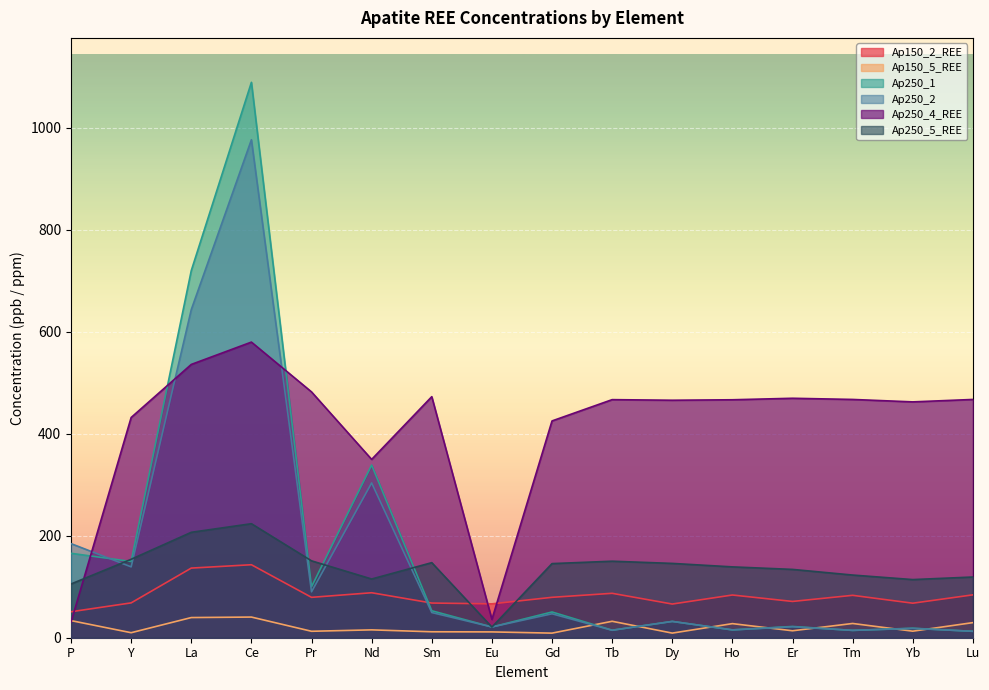

Reading left to right, transcribe all the data shown in this chart.

Ap150_2_REE: 50.9	68.3	136.5	143.1	79.2	88.2	68.0	66.4	79.2	87.1	66.0	83.7	71.1	83.1	67.7	84.0
Ap150_5_REE: 33.5	9.8	39.5	40.5	12.6	15.4	11.7	11.4	9.0	32.2	9.1	27.6	13.6	27.9	12.8	29.6
Ap250_1: 165.5	149.4	719.7	1088.7	99.8	338.5	52.8	21.0	50.5	14.7	32.0	15.4	22.0	14.3	18.6	12.5
Ap250_2: 184.4	138.9	643.1	976.1	90.0	303.4	49.3	21.1	46.9	14.6	31.9	15.3	21.5	14.4	18.2	12.6
Ap250_4_REE: 30.7	431.7	535.7	579.5	481.8	349.5	472.5	35.9	424.9	466.7	465.5	466.4	469.4	467.1	462.3	467.0
Ap250_5_REE: 105.4	153.8	206.6	223.5	150.7	115.1	147.1	20.8	145.3	150.0	145.7	138.9	133.9	122.8	114.0	119.0